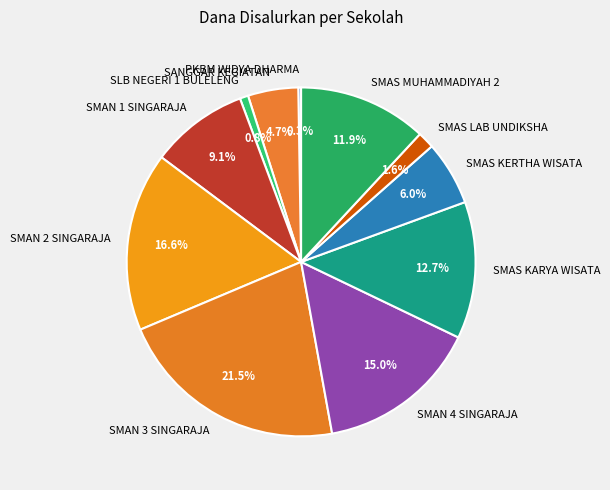

What is the total percentage of SLB NEGERI 1 BULELENG and SMAN 4 SINGARAJA?

15.8%